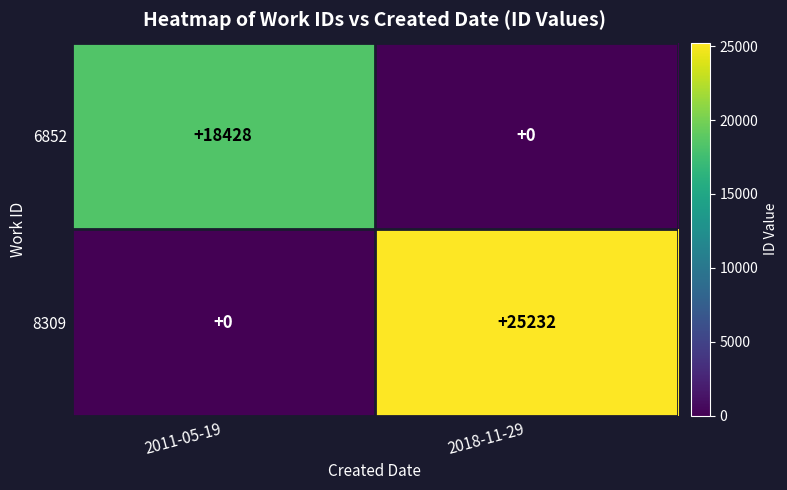

What is the maximum value shown in the chart?

25232